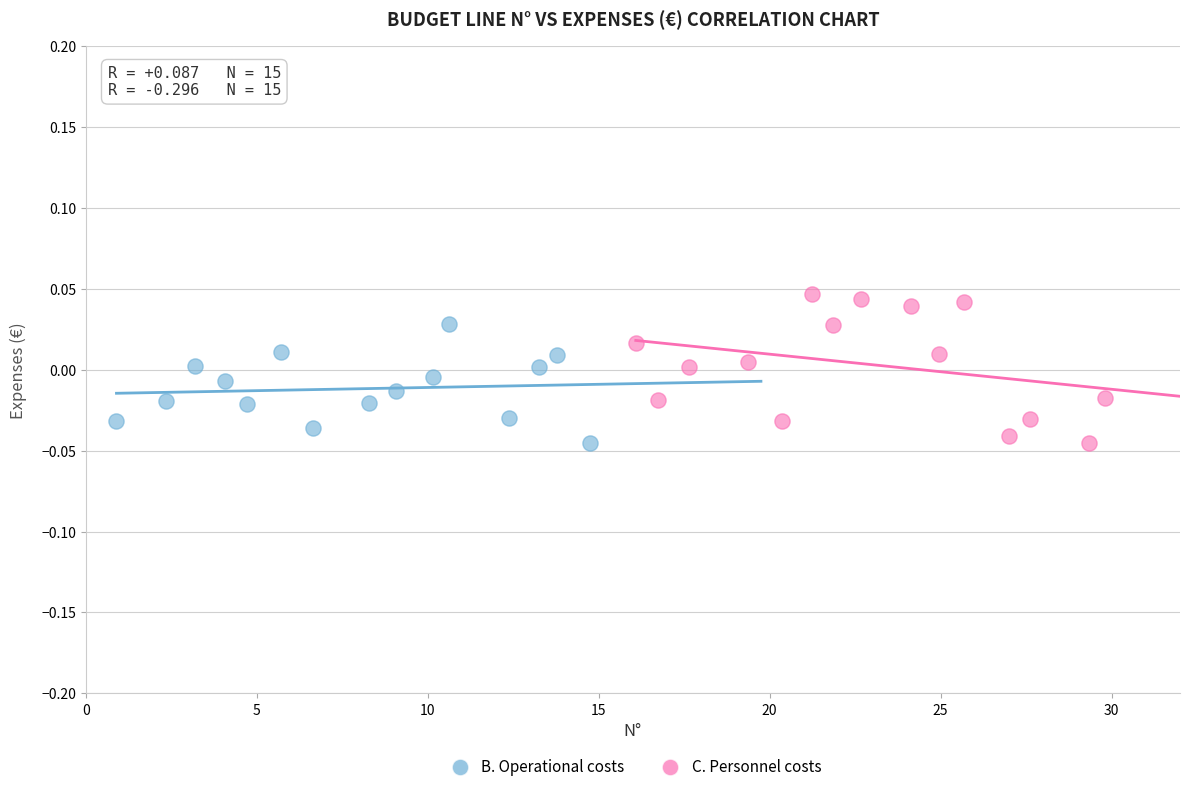

Which series contains the highest Y value?

C. Personnel costs